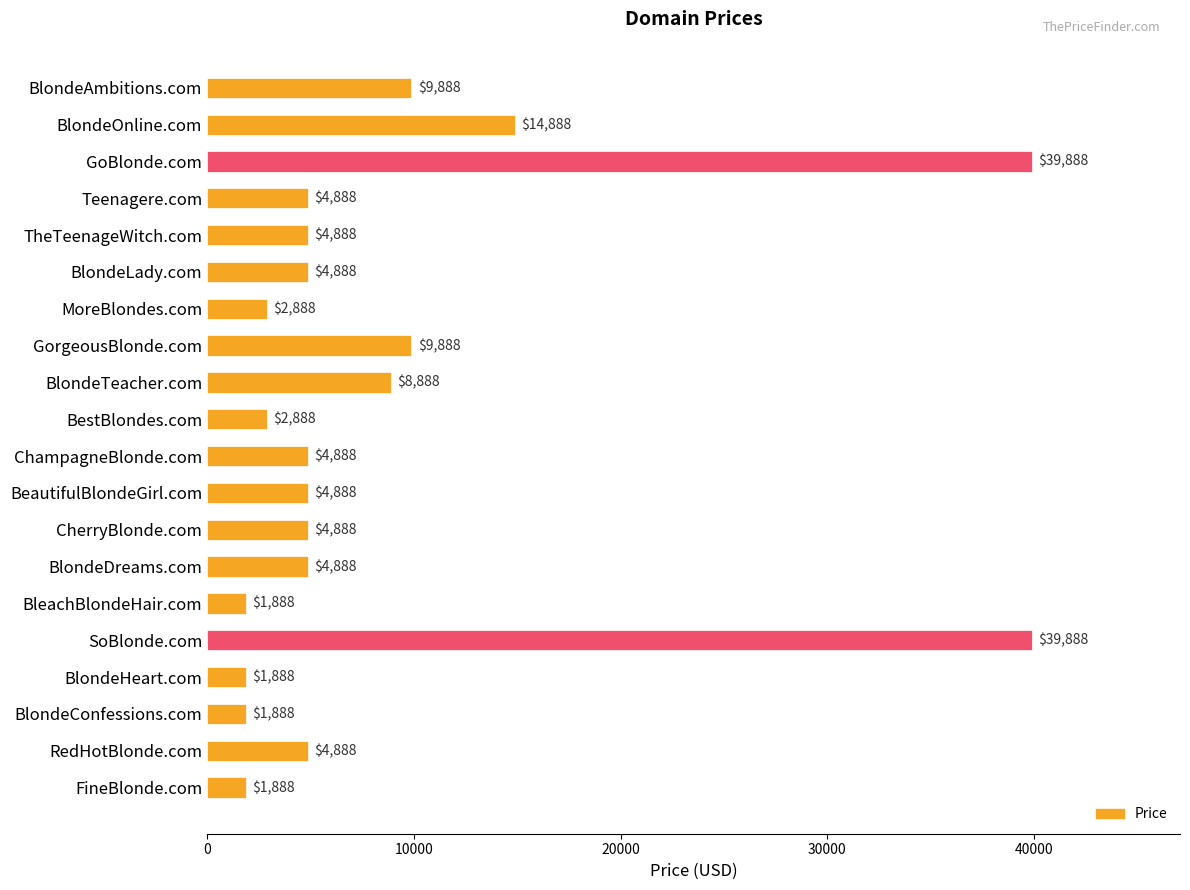

What is the ratio of the value at MoreBlondes.com to the value at BlondeLady.com?

0.6